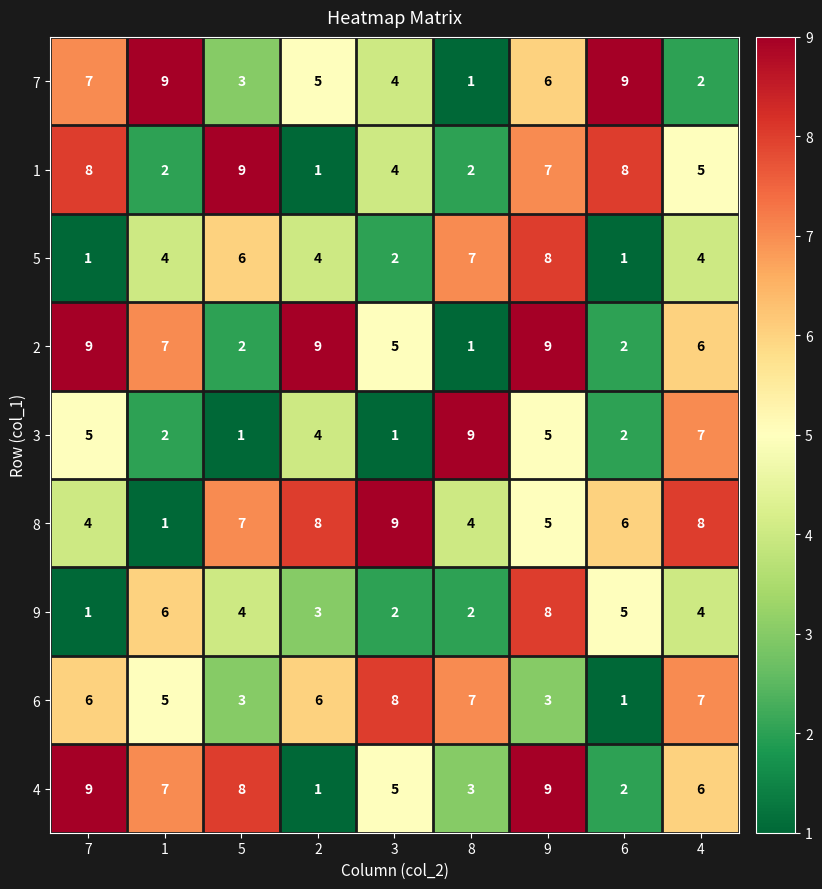

What is the difference between the highest and lowest values at 2?

8